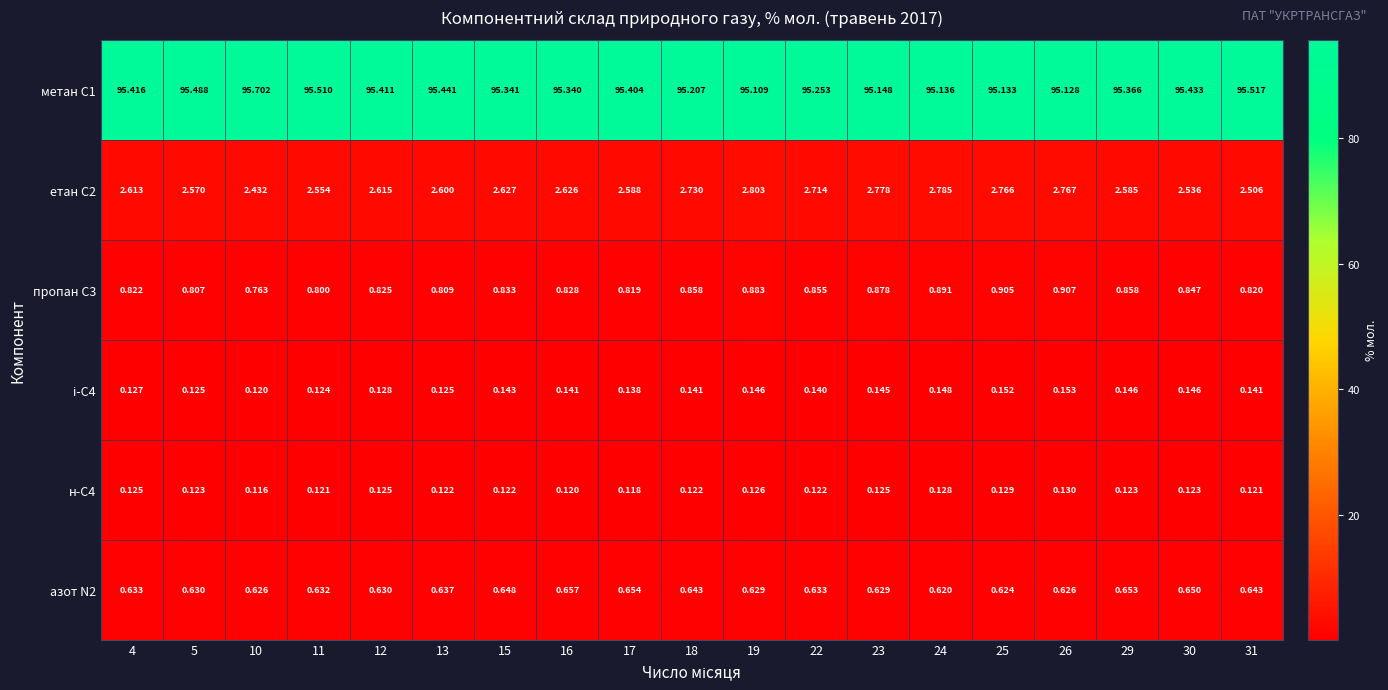

At which category does the chart reach its minimum across all series?

10